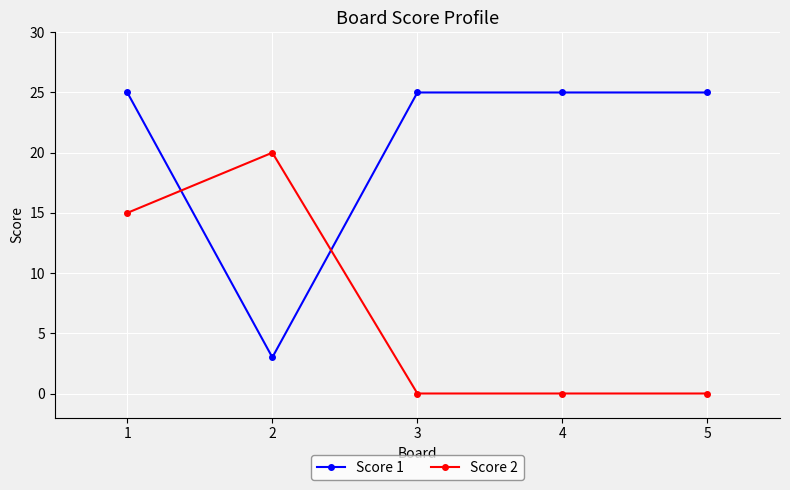

True or false: Score 1 has a value of 25 at 1.

True